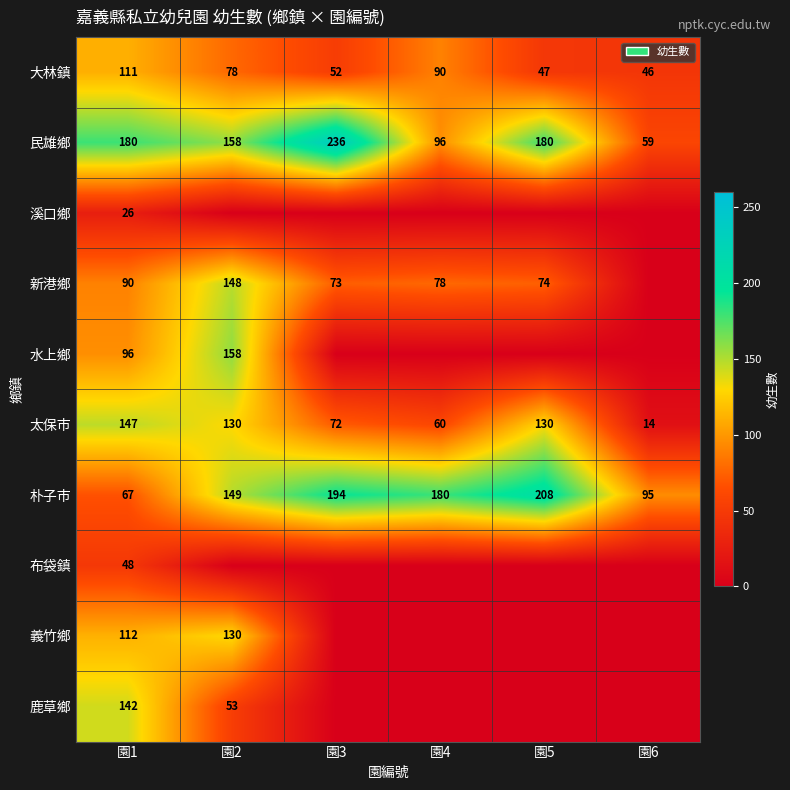

At 園1, list the series in order from smallest to largest.

溪口鄉, 布袋鎮, 朴子市, 新港鄉, 水上鄉, 大林鎮, 義竹鄉, 鹿草鄉, 太保市, 民雄鄉